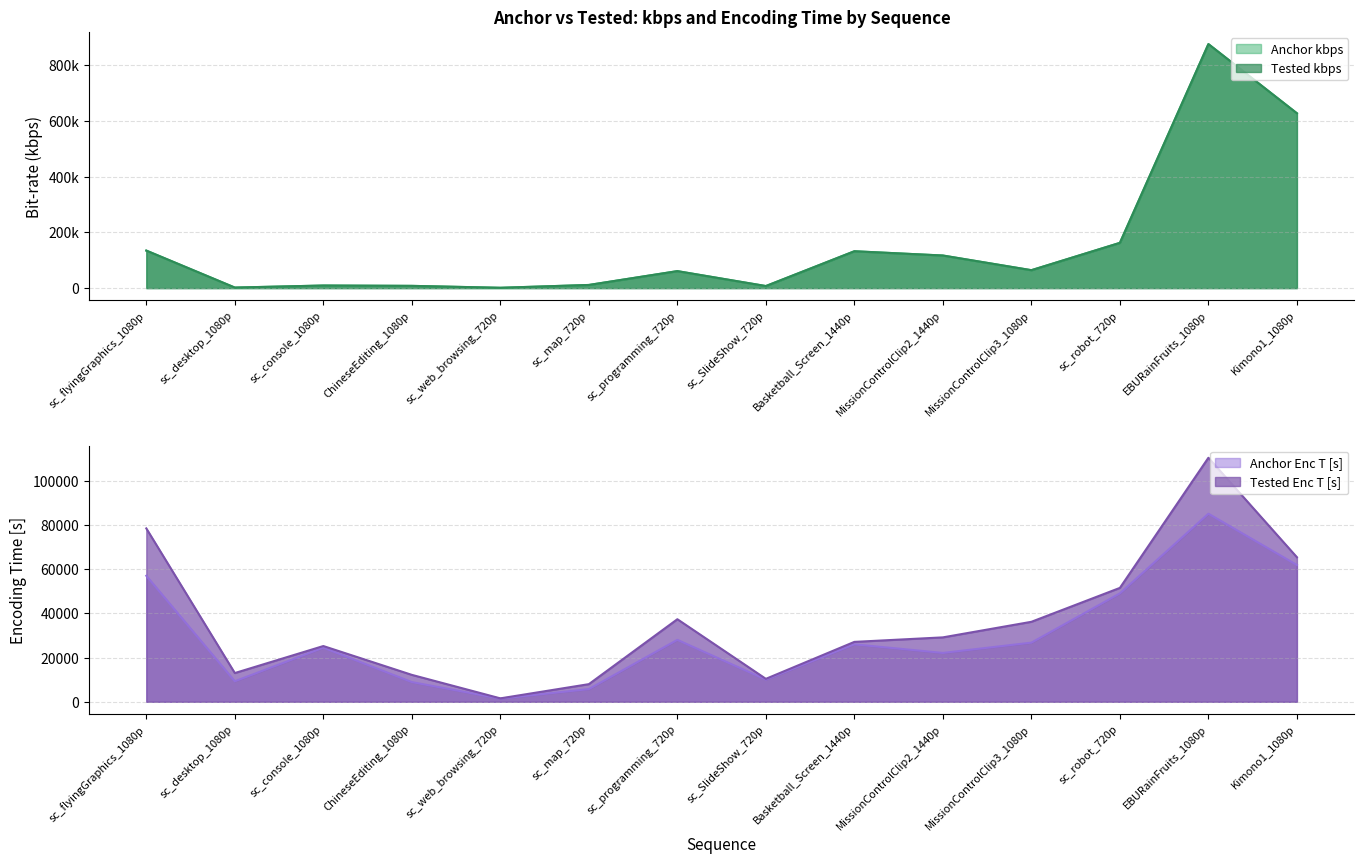

What is the highest value of the Anchor kbps series?

875929.6